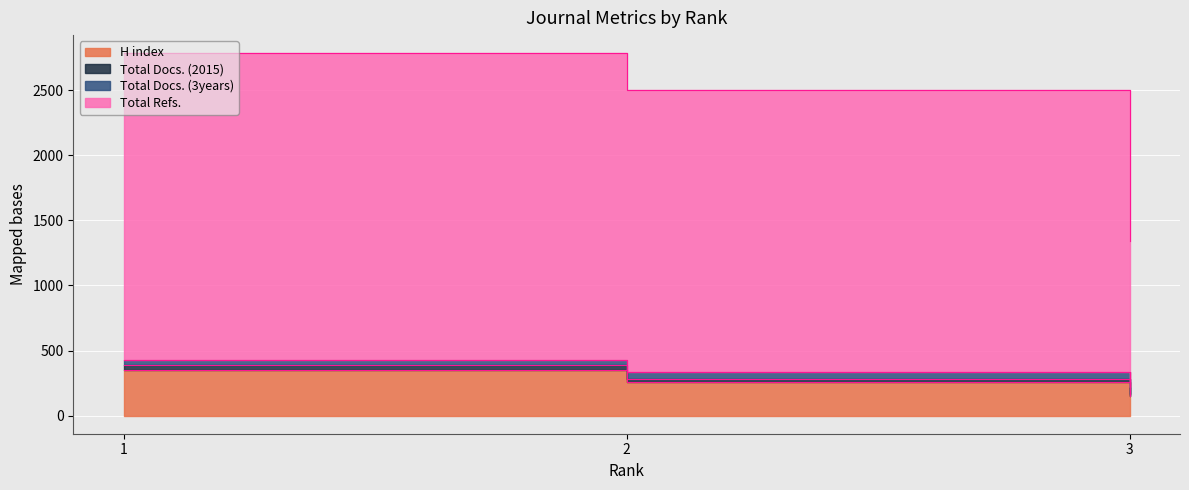

Is the value of Total Refs. at 3 greater than the value of H index at 2?

Yes